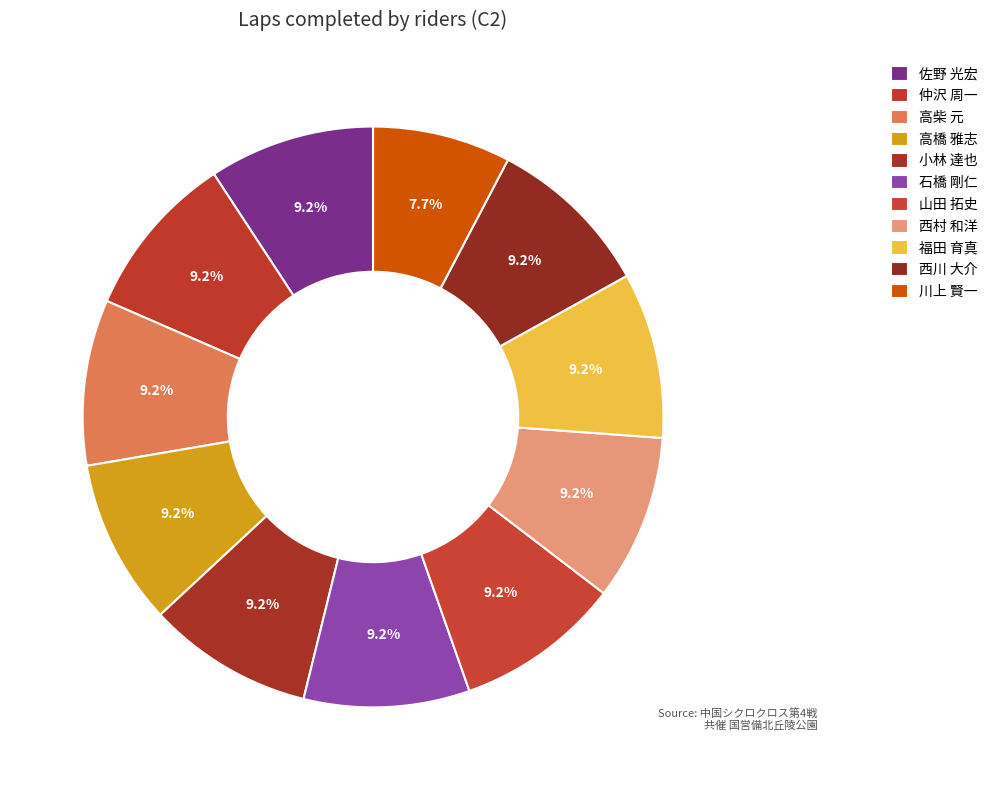

What portion of the pie excludes 西村 和洋?

90.8%